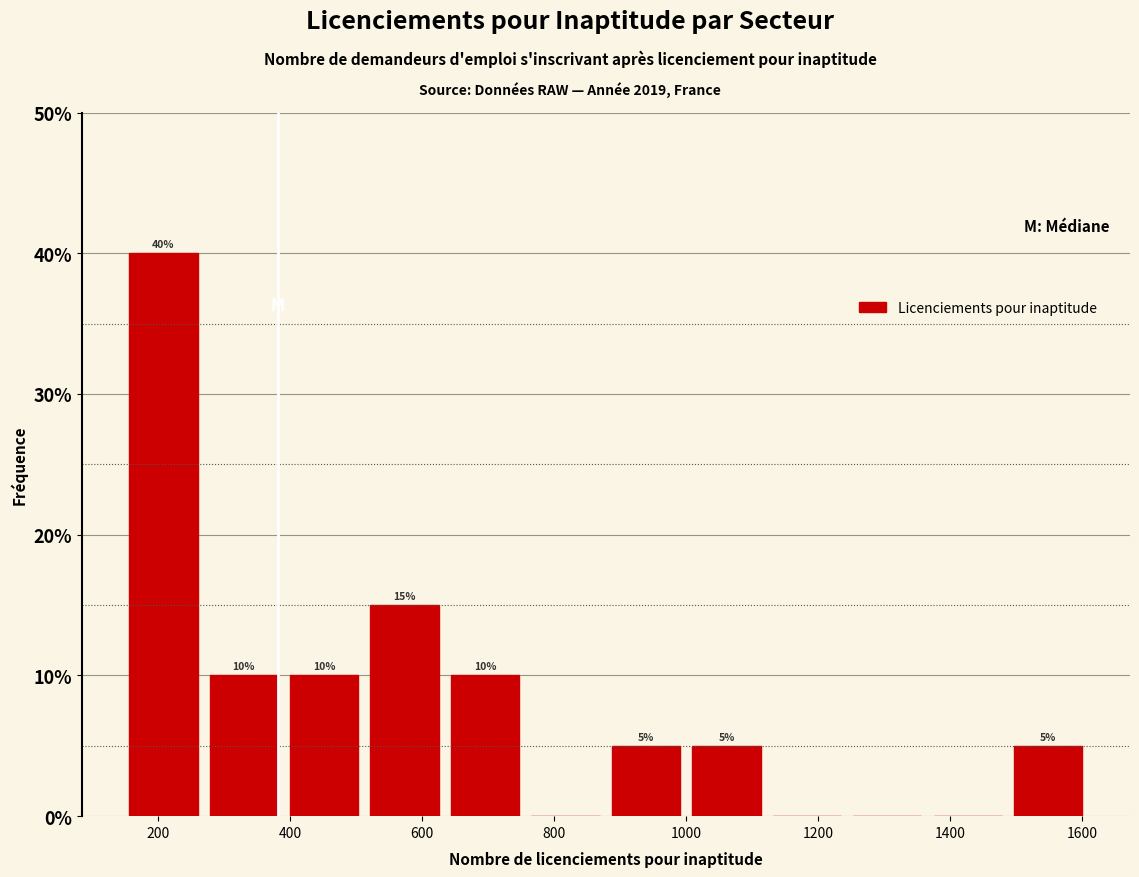

Over which range of the x-axis is the bar tallest?

140 to 260